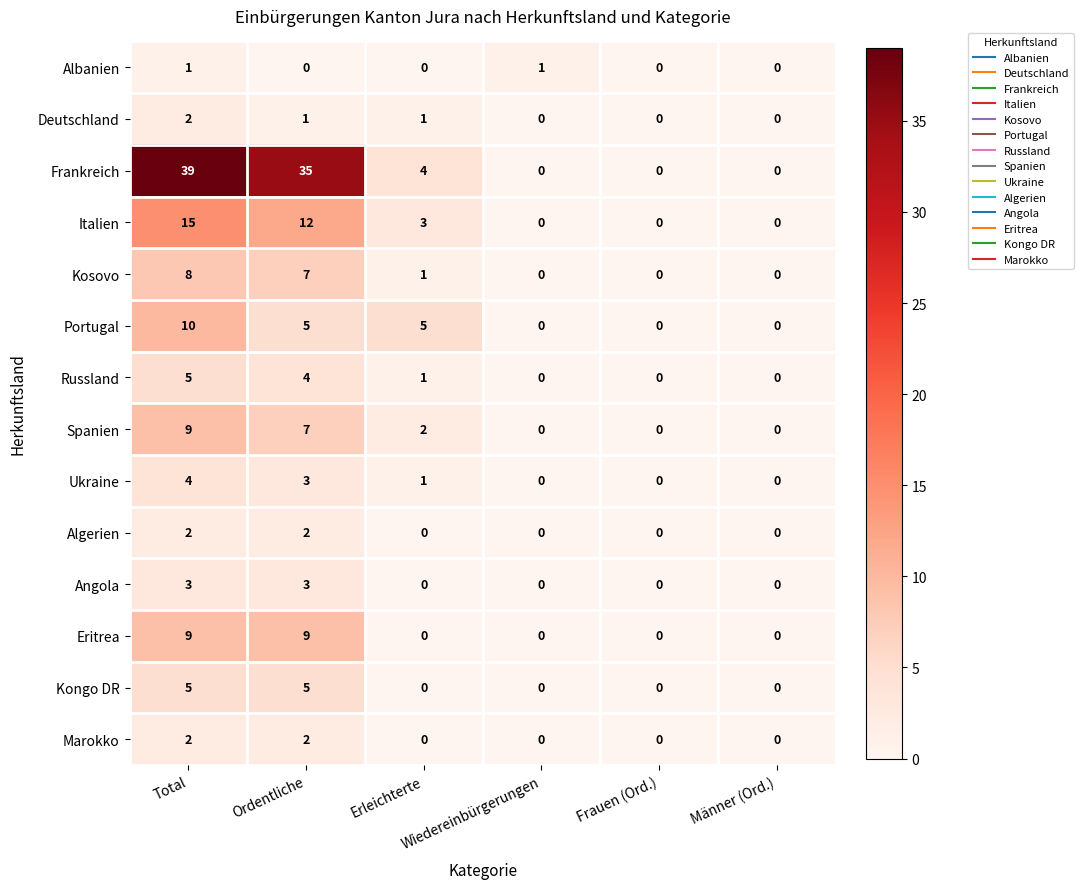

What is the difference between the highest and lowest values at Ordentliche?

35